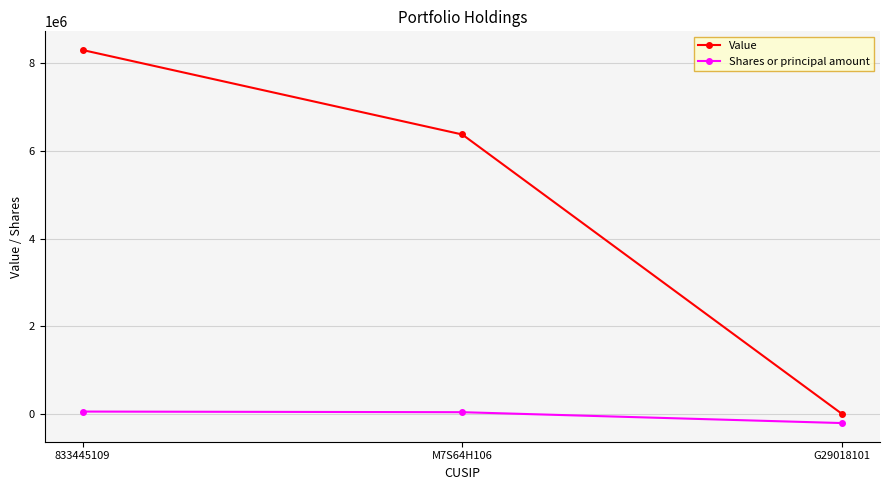

What position from the right is M7S64H106?

2